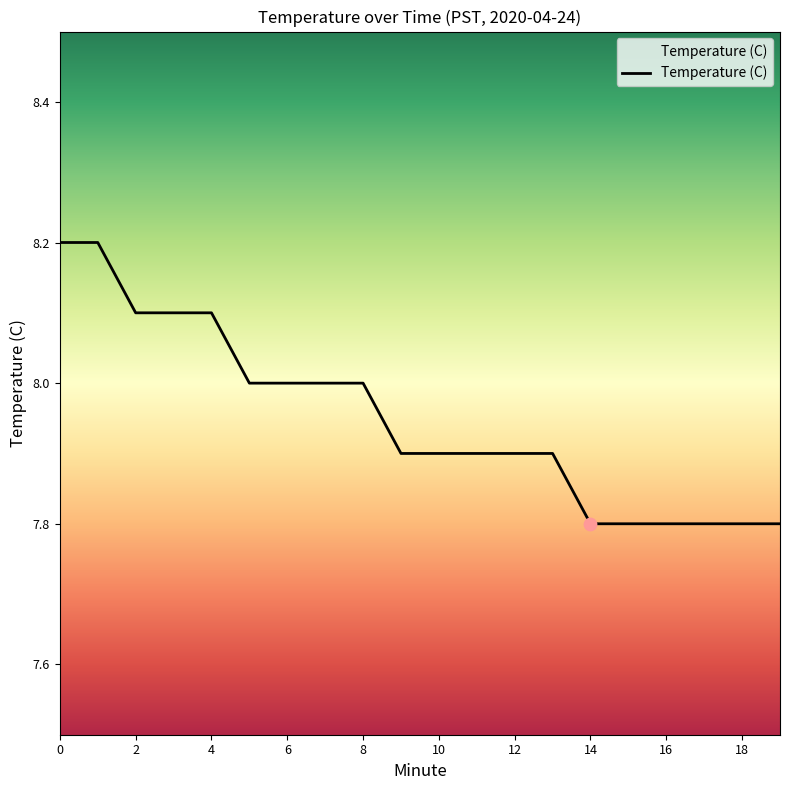

What is the maximum value shown in the chart?

8.2